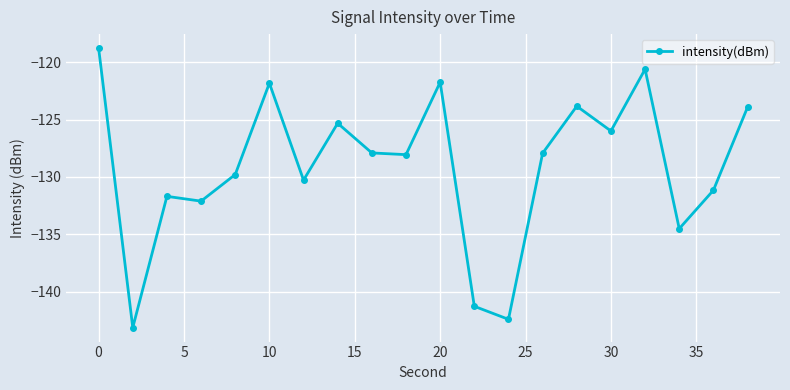

What is the value of the 13th point from the left?

-142.4